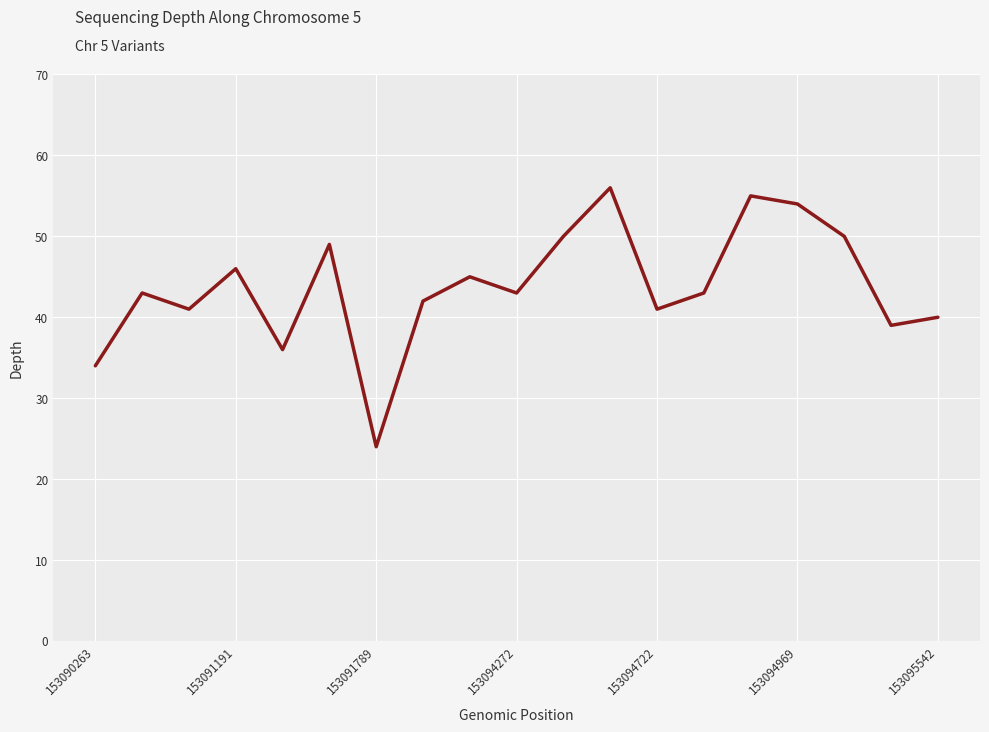

What is the greatest value displayed?

56